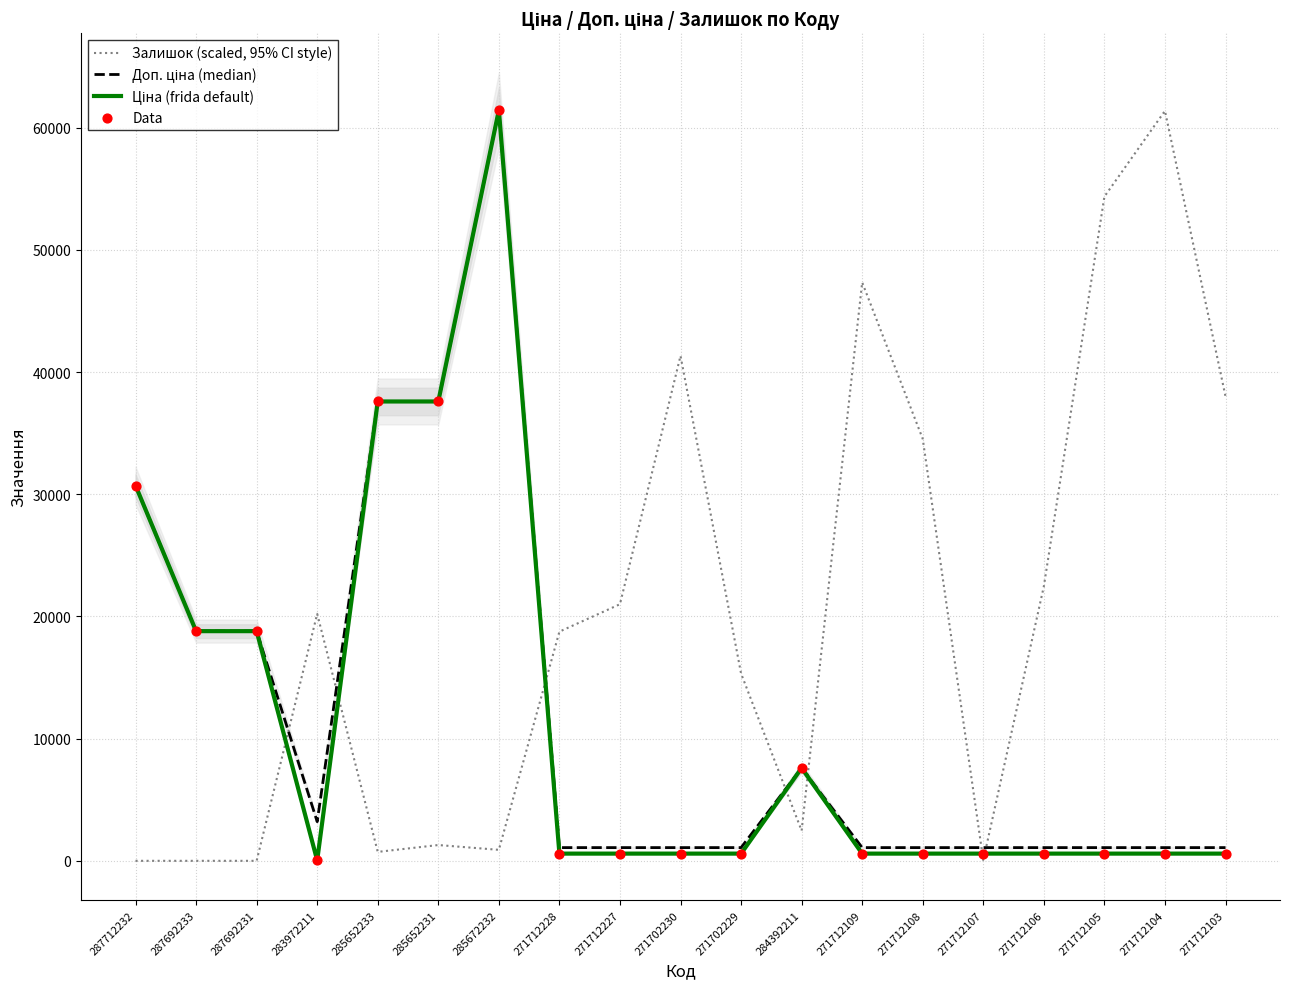

What is the total value across all series at 271702230?

43592.0